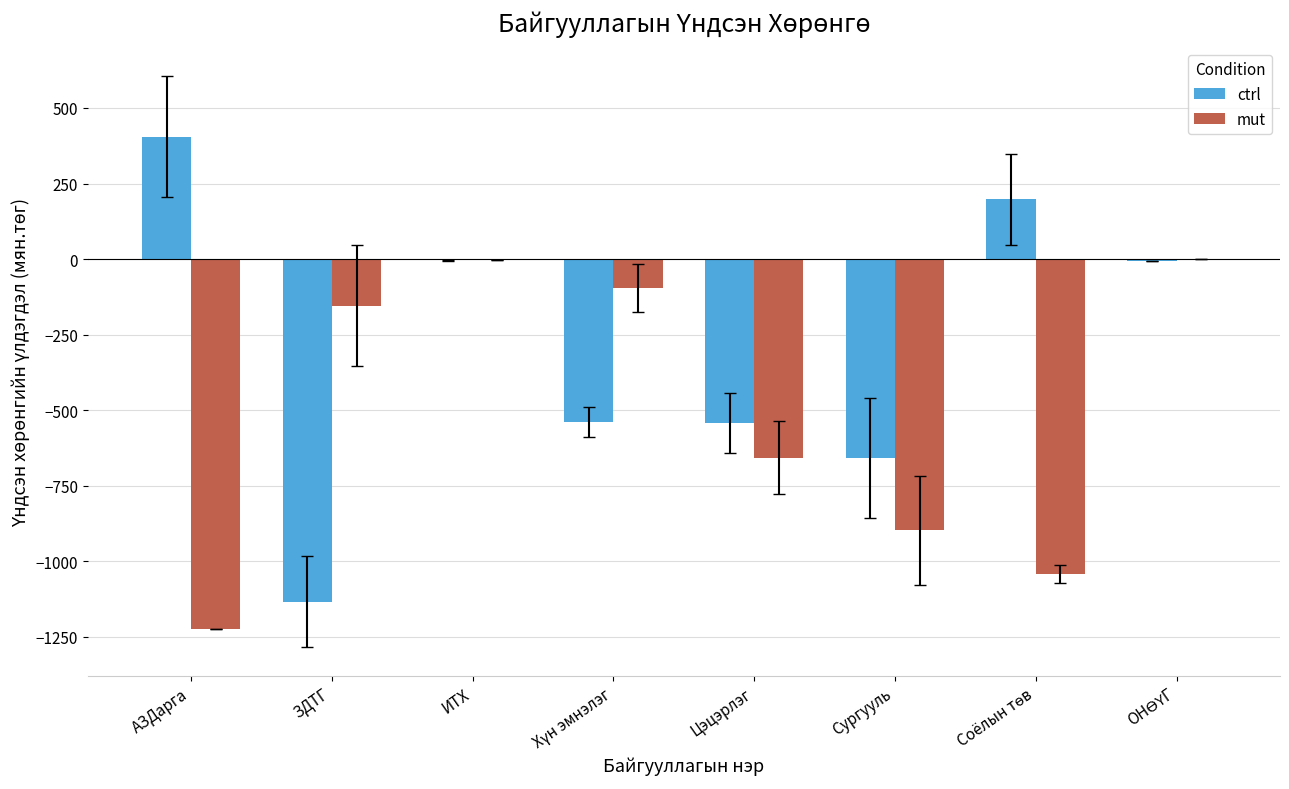

The value of ctrl at ЗДТГ is -650.4. True or false?

False